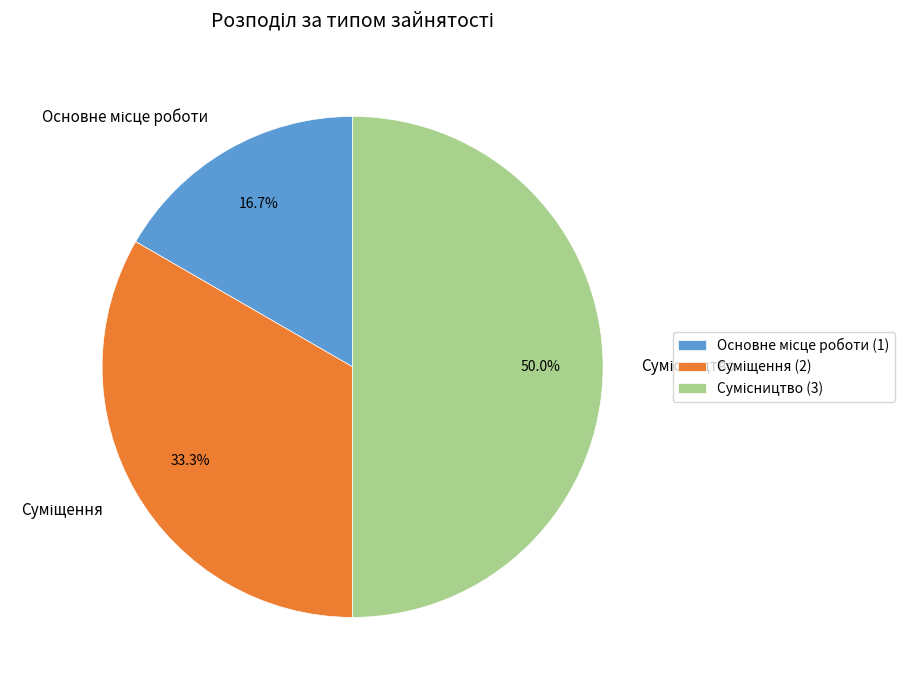

Which category has the smallest portion of the pie?

Основне місце роботи